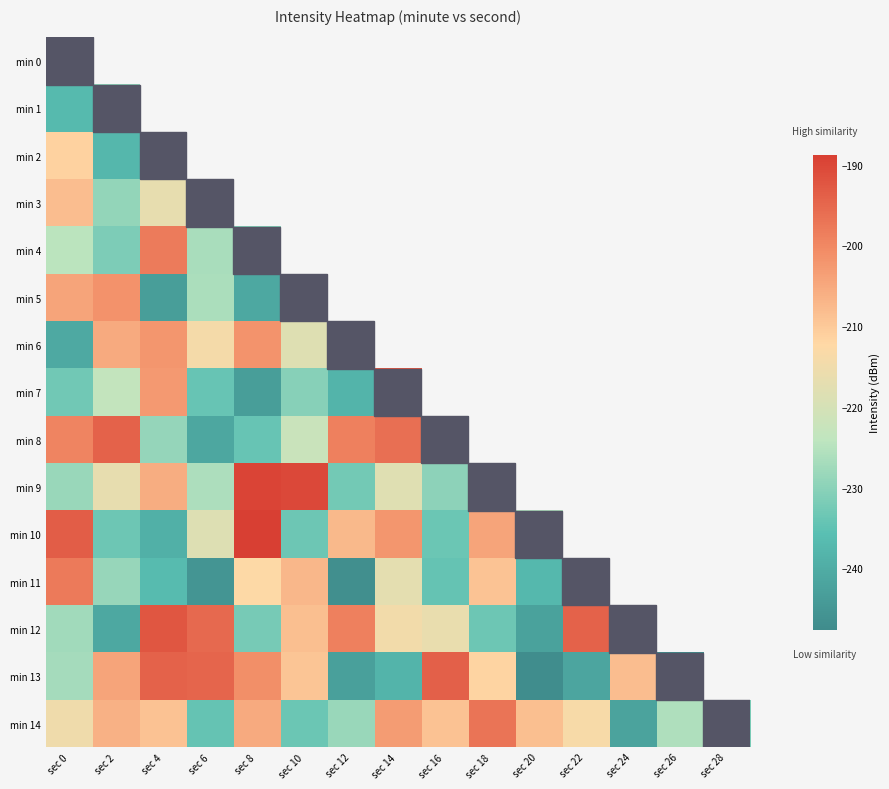

At which category does the chart reach its peak across all series?

sec 8